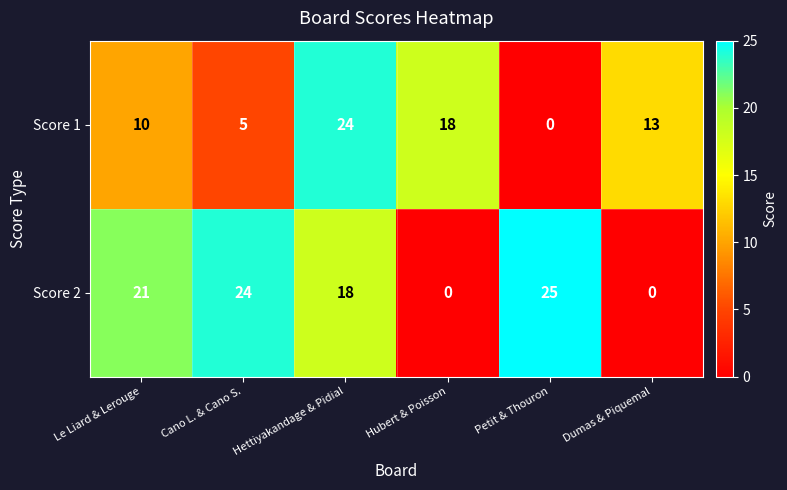

What is the spread (max minus min) of values at Dumas & Piquemal?

13